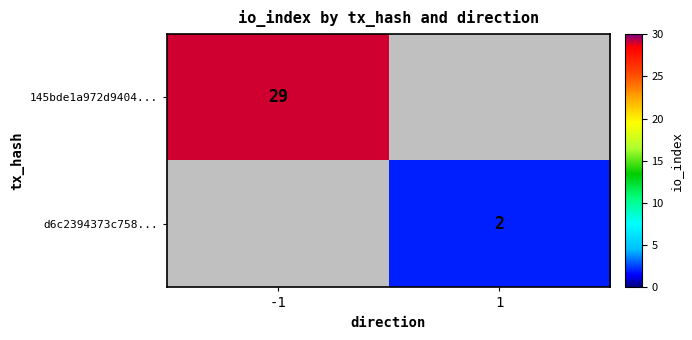

What is the minimum value shown in the chart?

2.0